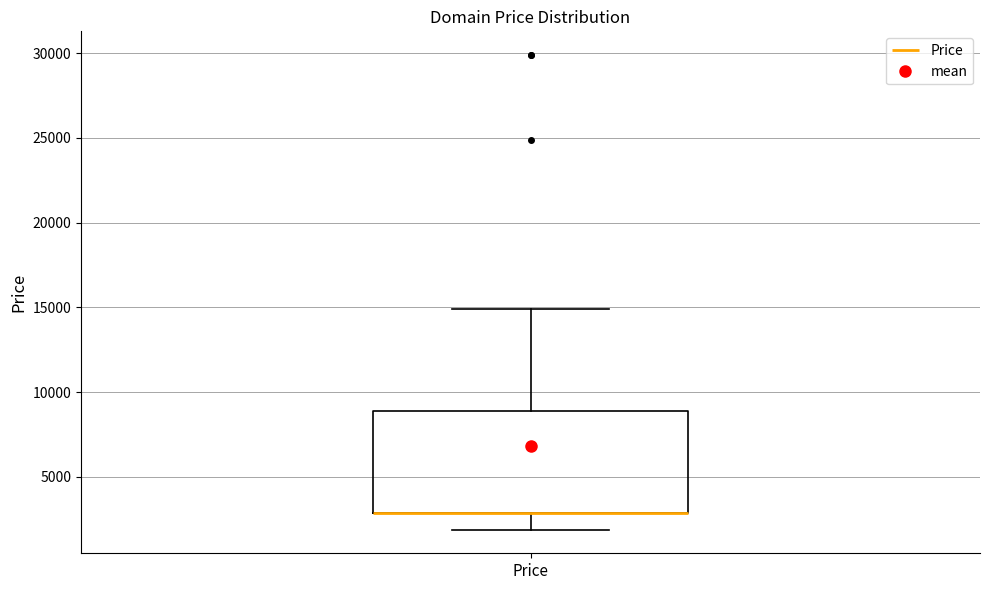

Where does the lower whisker of the box for Price end on the y-axis? The values are not printed on the chart, so give them approximately, as read against the axis.

2000